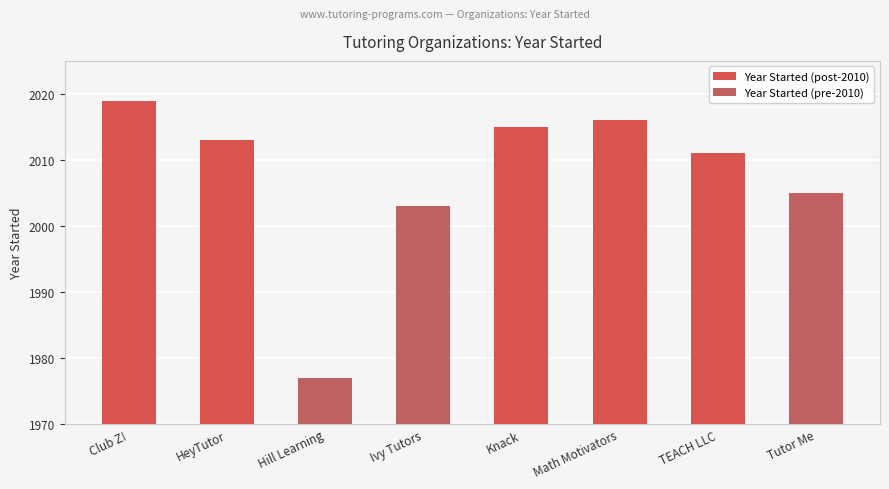

Reading right to left, list all the values displayed in this chart.

Tutor Me=2005	TEACH LLC=2011	Math Motivators=2016	Knack=2015	Ivy Tutors=2003	Hill Learning=1977	HeyTutor=2013	Club Z!=2019